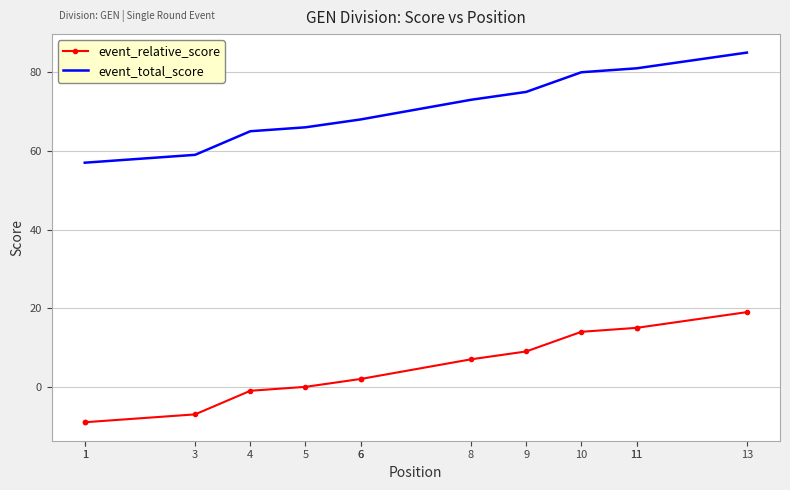

Is the value of event_relative_score at 5 greater than the value of event_total_score at 9?

No